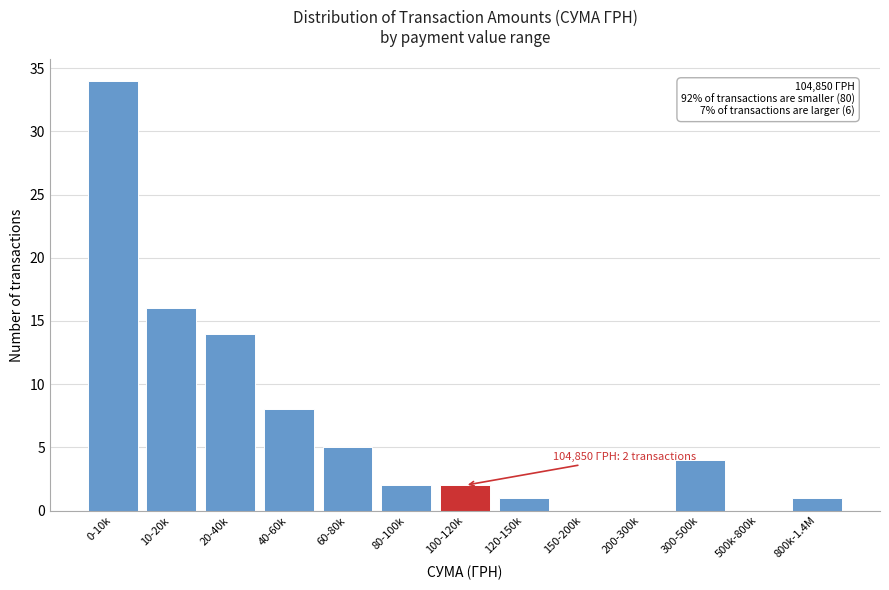

Reading right to left, list all the values displayed in this chart.

800k-1.4M=1	500k-800k=0	300-500k=4	200-300k=0	150-200k=0	120-150k=1	100-120k=2	80-100k=2	60-80k=5	40-60k=8	20-40k=14	10-20k=16	0-10k=34